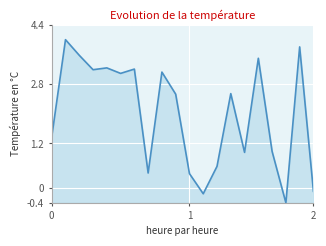

What is the sum of all values?

39.9